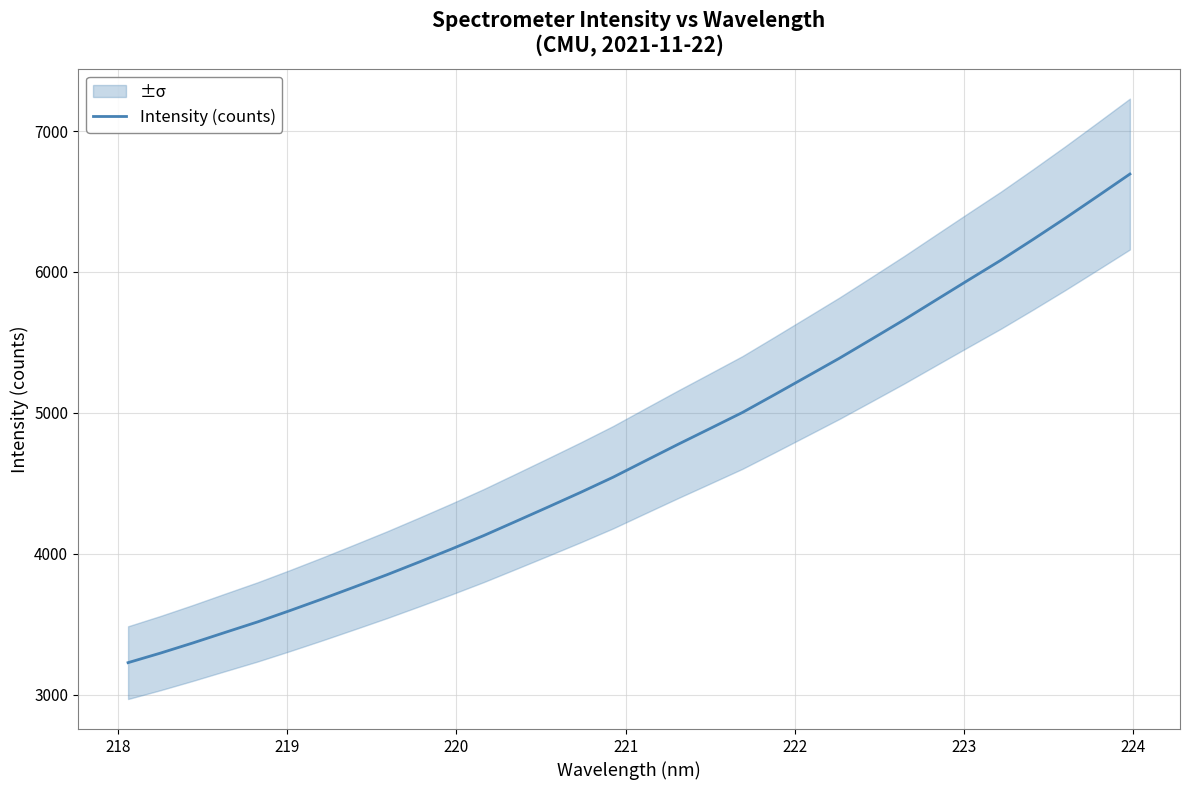

What is the sum of all values?

151326.6